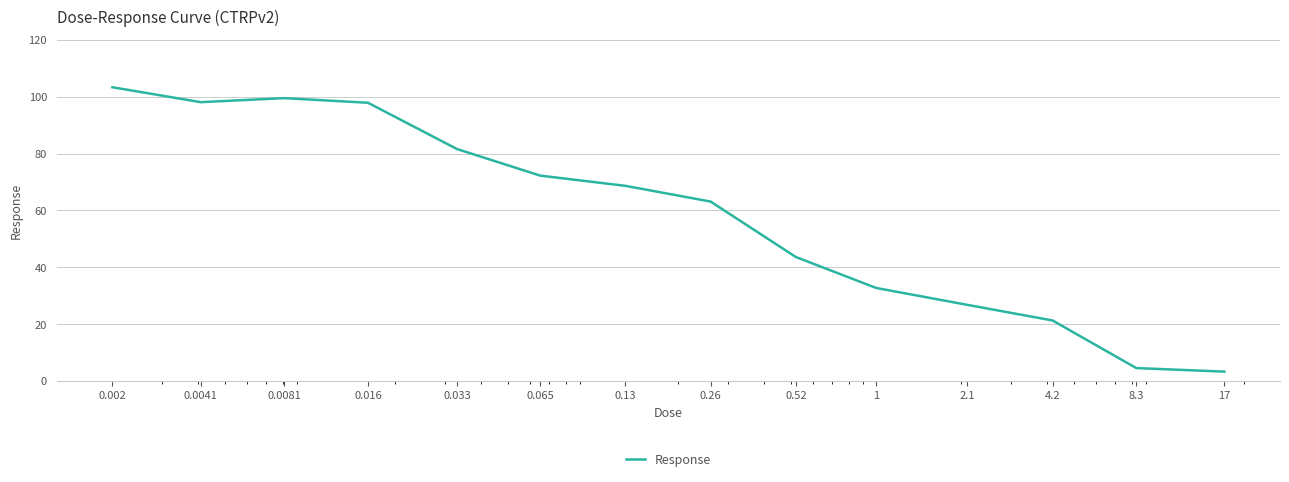

What is the greatest value displayed?

103.3